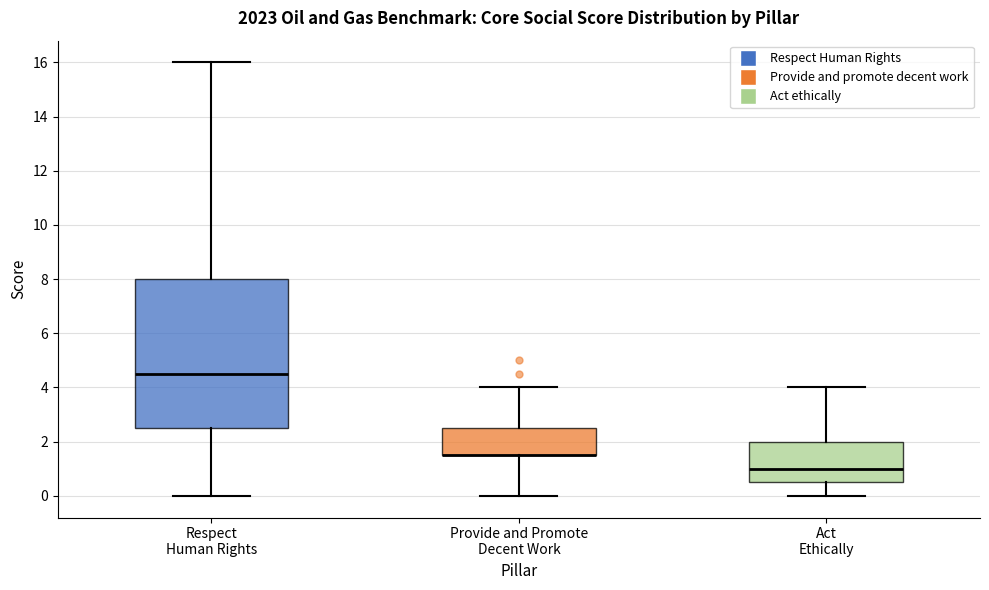

Reading left to right, transcribe this box plot: for each box, give where its median line is, the range the box spans, and where its two whiskers end, as read against the y-axis. The values are not printed on the chart, so give them approximately, as read against the axis.

Respect Human Rights: median 4.6, box 2.6 to 8.0, whiskers 0.0 to 16.0
Provide and Promote Decent Work: median 1.6 (drawn on the box's lower edge), box 1.6 to 2.6, whiskers 0.0 to 4.0
Act Ethically: median 1.0, box 0.6 to 2.0, whiskers 0.0 to 4.0